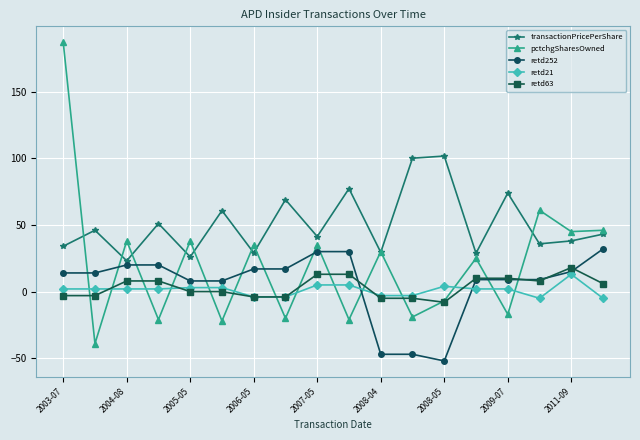

What is the minimum value for retd252?

-52.0